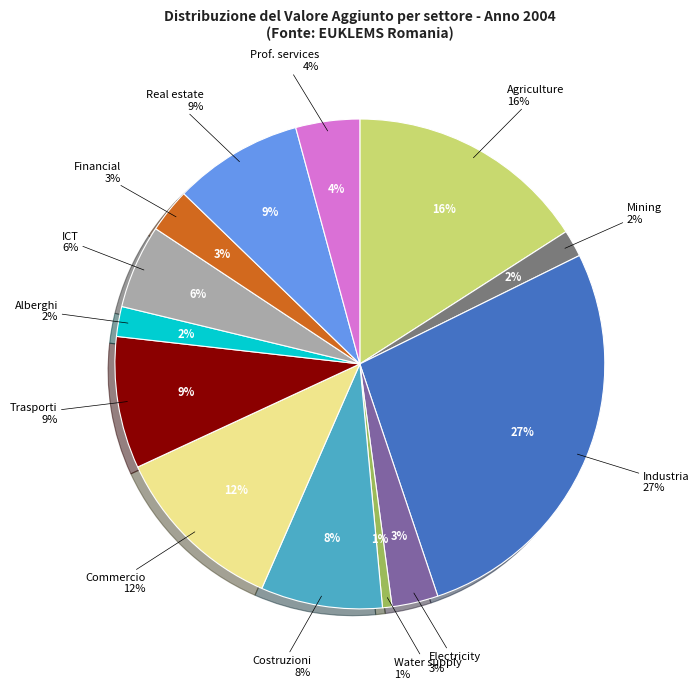

Combined, do Transportation and storage and Wholesale and retail trade account for over 50%?

No